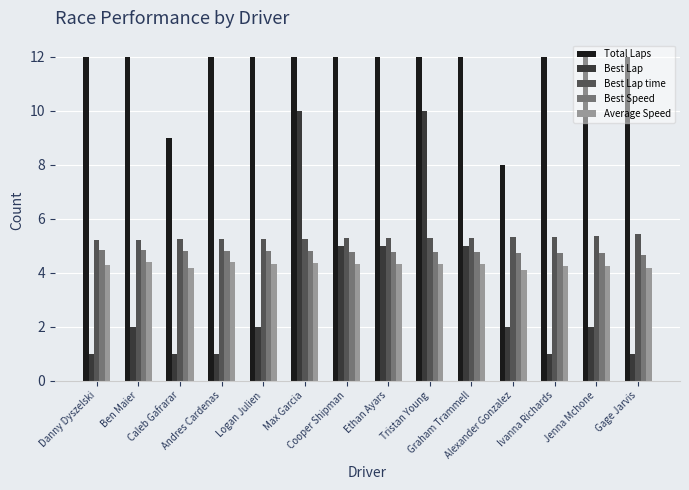

Rank the series by their maximum value, from lowest to highest.

Average Speed, Best Speed, Best Lap time, Best Lap, Total Laps